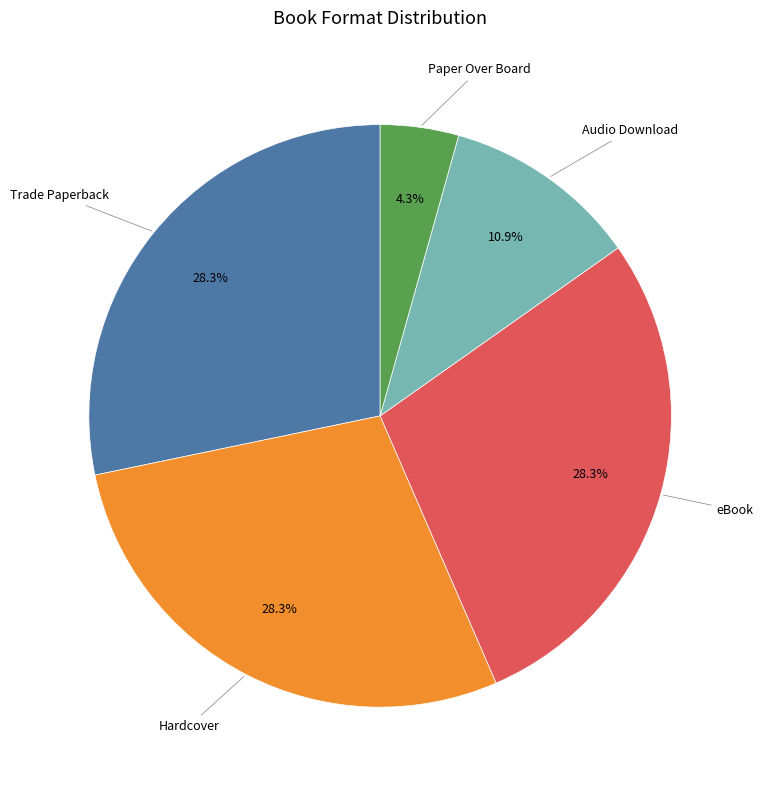

How many slices are in this pie chart?

5